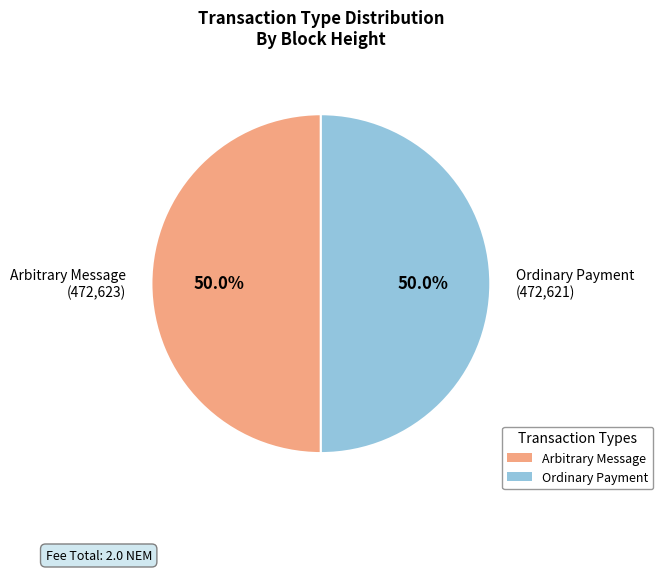

What percentage do Arbitrary Message (472,623) and Ordinary Payment (472,621) together represent?

100.0%